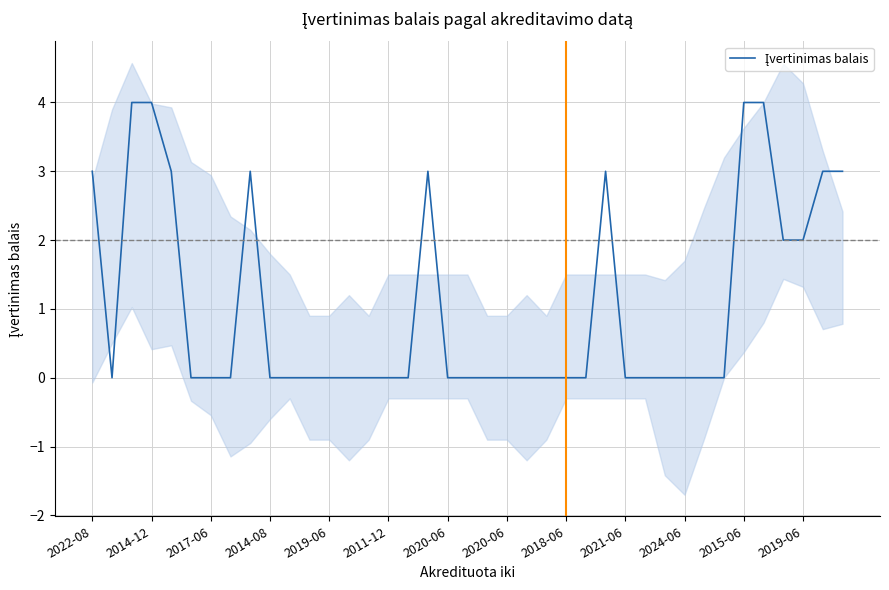

What is the approximate value at 38?

3